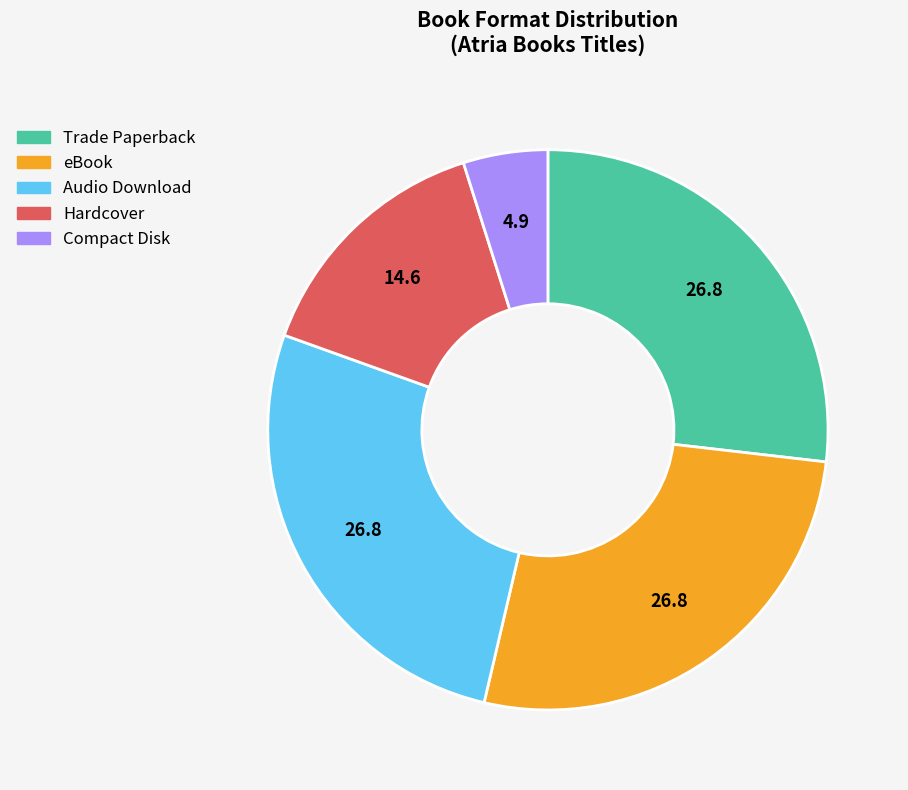

Count the number of slices in the pie.

5